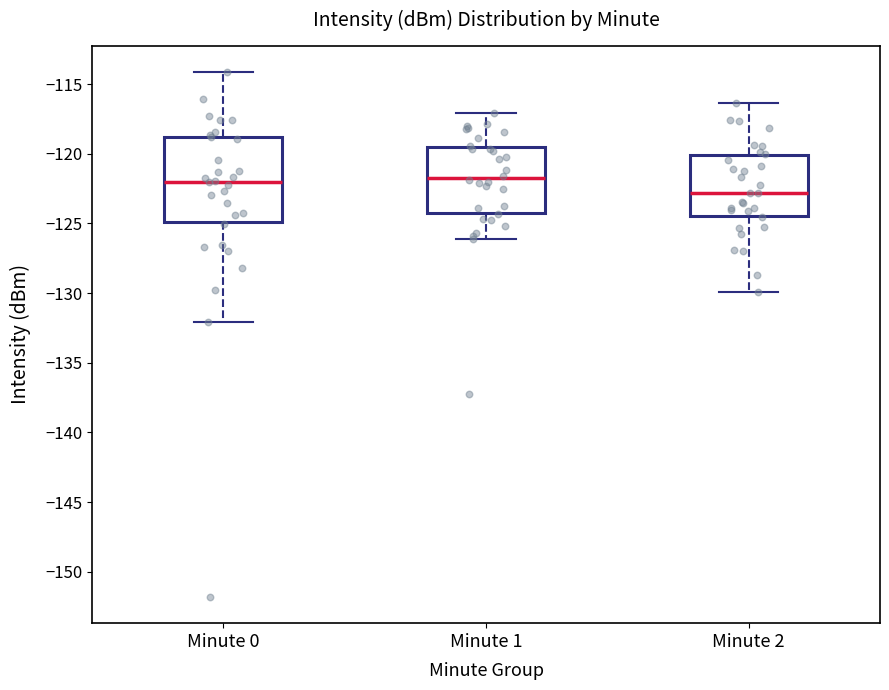

Reading left to right, read every box against the y-axis: the position of its median line, the range the box covers, and the ends of its whiskers. The values are not printed on the chart, so give them approximately, as read against the axis.

Minute 0: median -122.0, box -125.0 to -119.0, whiskers -132.0 to -114.0
Minute 1: median -121.5, box -124.0 to -119.5, whiskers -126.0 to -117.0
Minute 2: median -123.0, box -124.5 to -120.0, whiskers -130.0 to -116.5